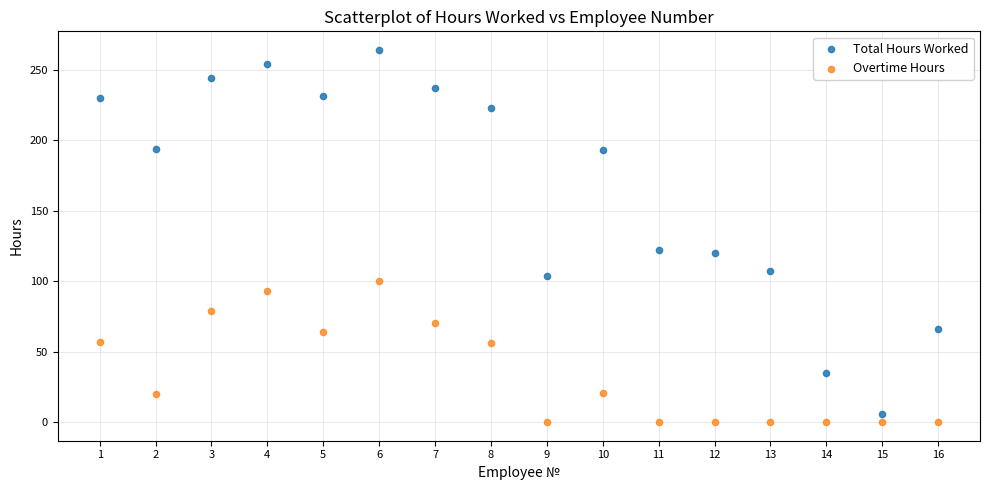

Which series has the largest Y range (max minus min)?

Total Hours Worked